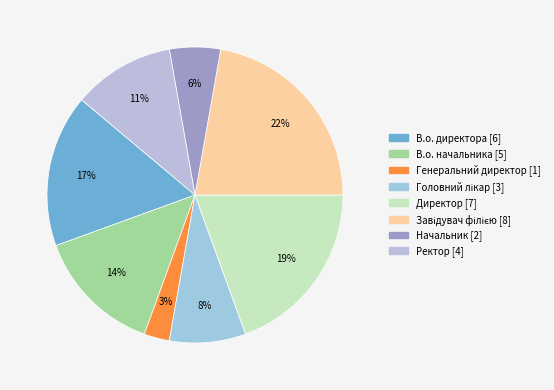

Count the number of slices in the pie.

8